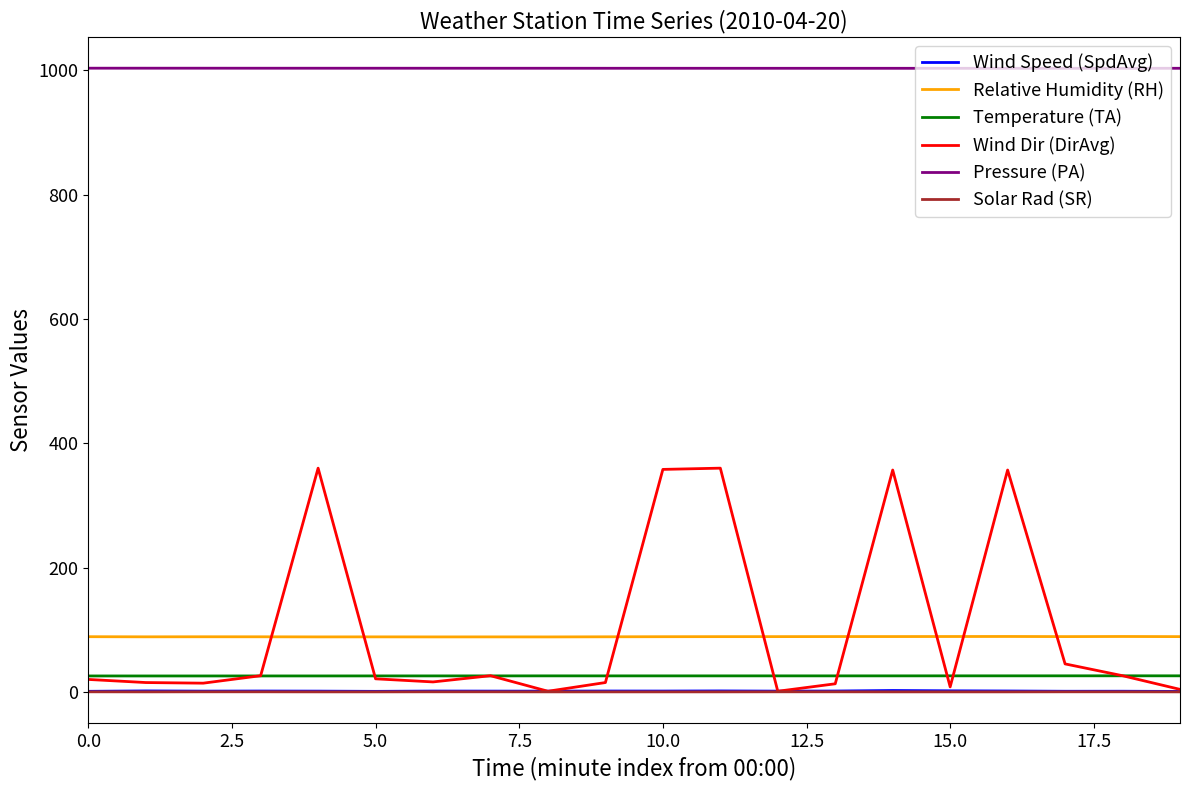

True or false: Pressure (PA) and Relative Humidity (RH) cross at least once.

False